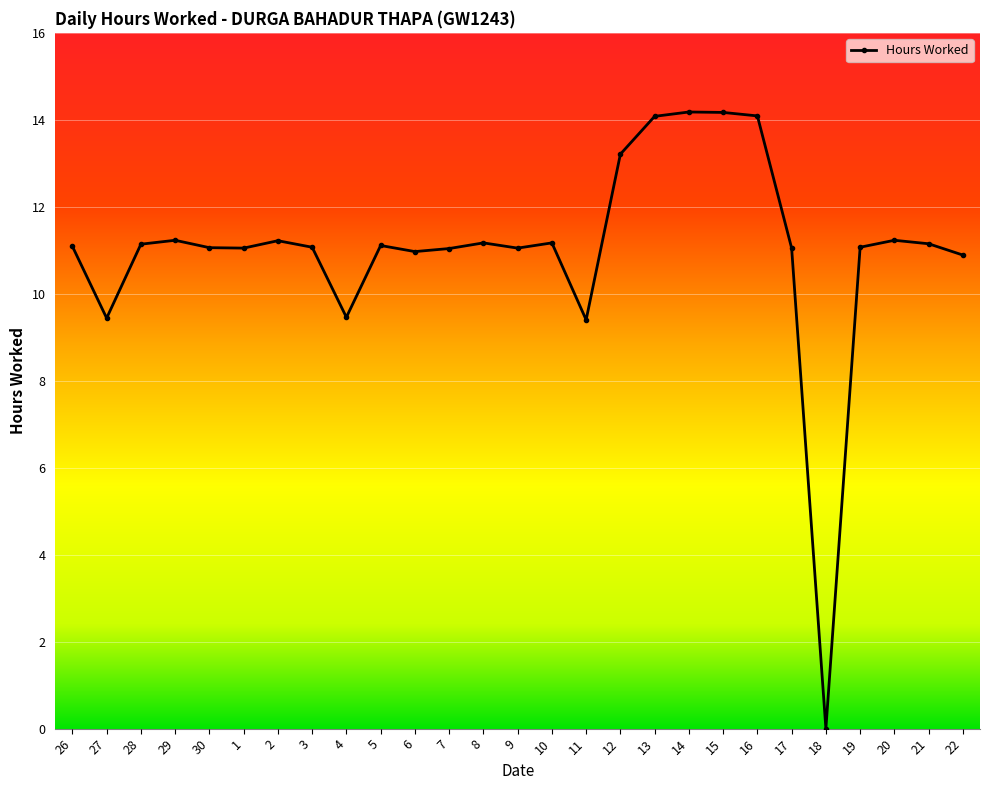

Is this an area chart (filled region under the line)?

No